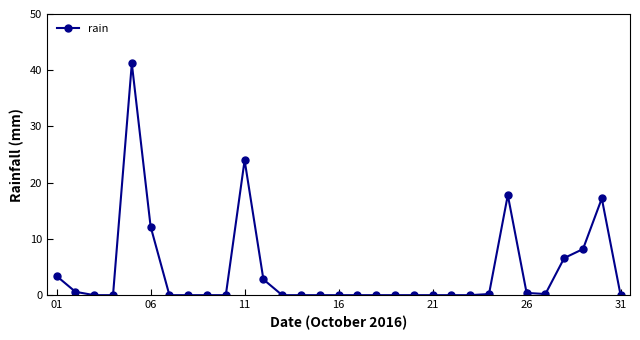

How many series are shown in this chart?

1